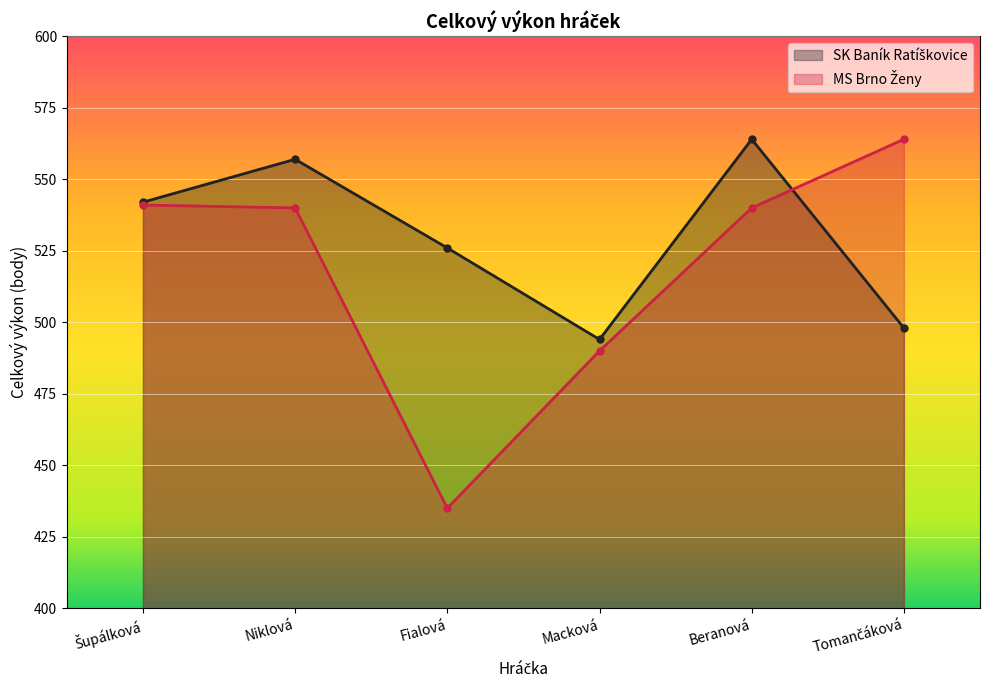

What are all the series names shown in the legend?

SK Baník Ratíškovice, MS Brno Ženy